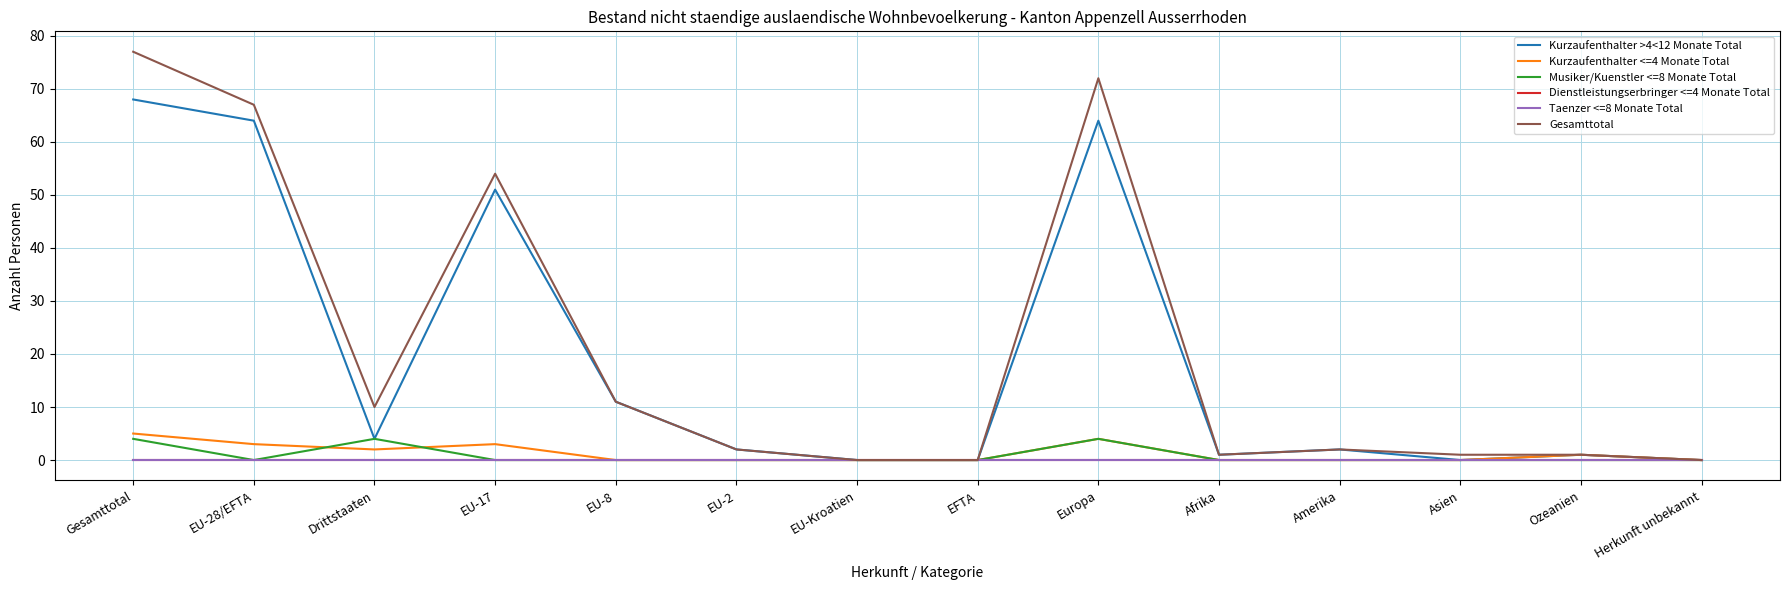

What is the maximum value shown in the chart?

77